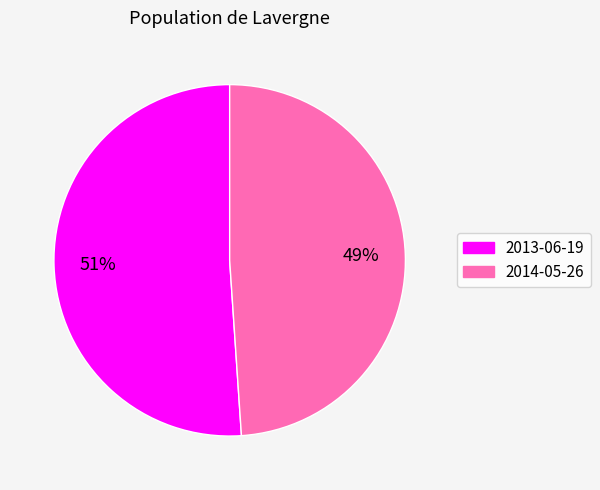

Which category accounts for the majority?

2013-06-19